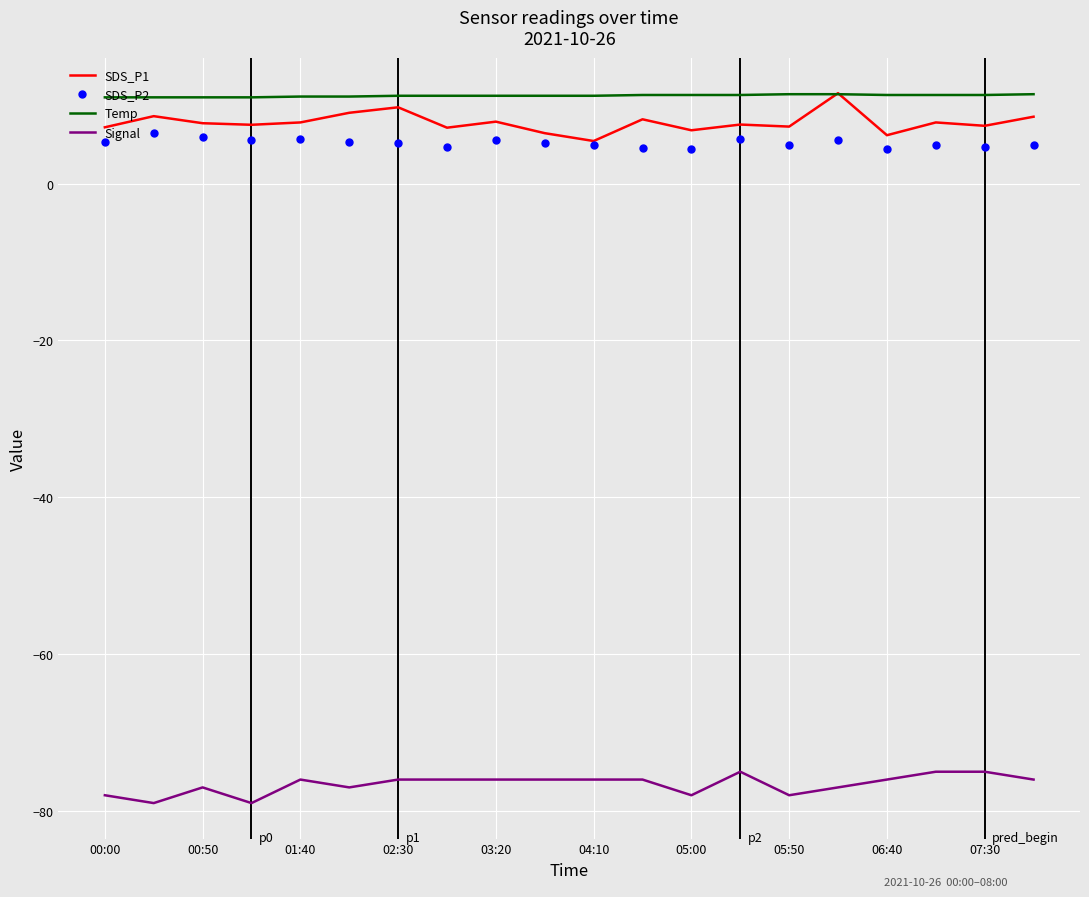

True or false: SDS_P1 and Signal intersect in this chart.

False